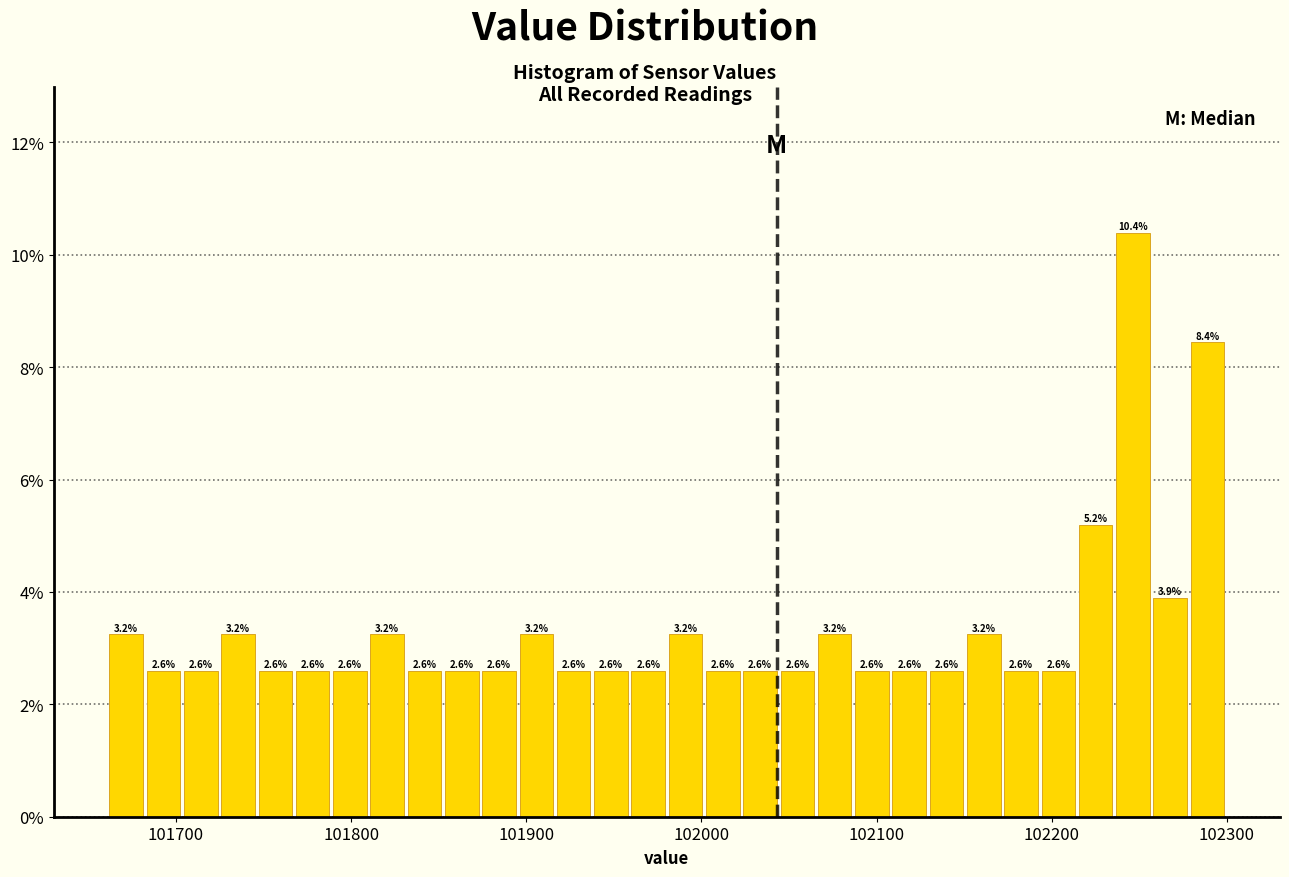

Read against the x-axis, roughly where is the centre of the tallest bar?

102250